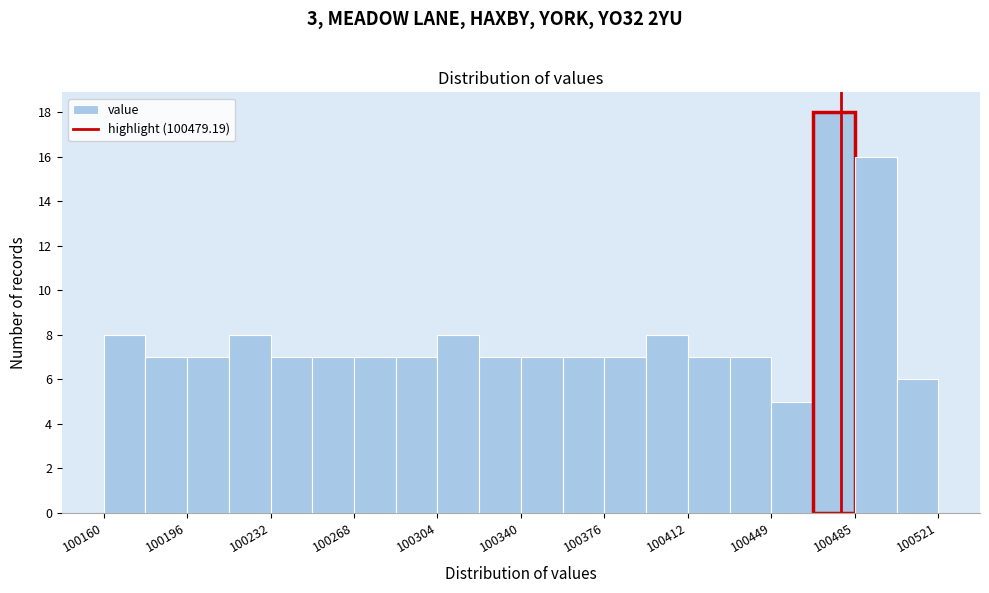

Read against the x-axis, roughly where is the centre of the tallest bar?

100475